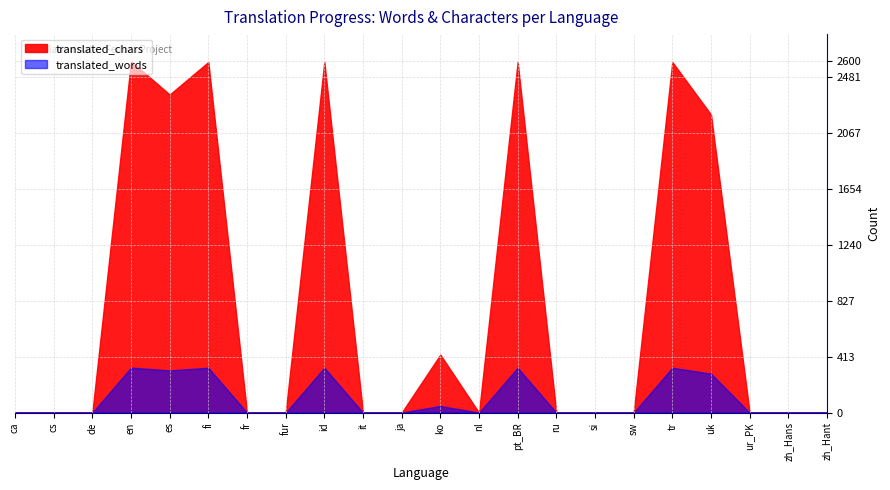

What position from the left is ca?

1